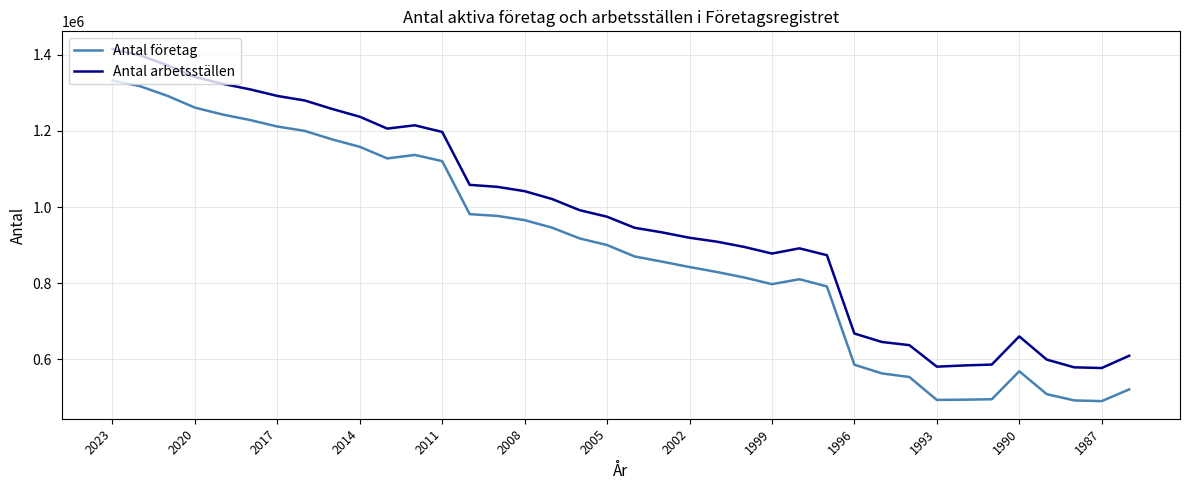

Which series has the largest total across all categories?

Antal arbetsställen